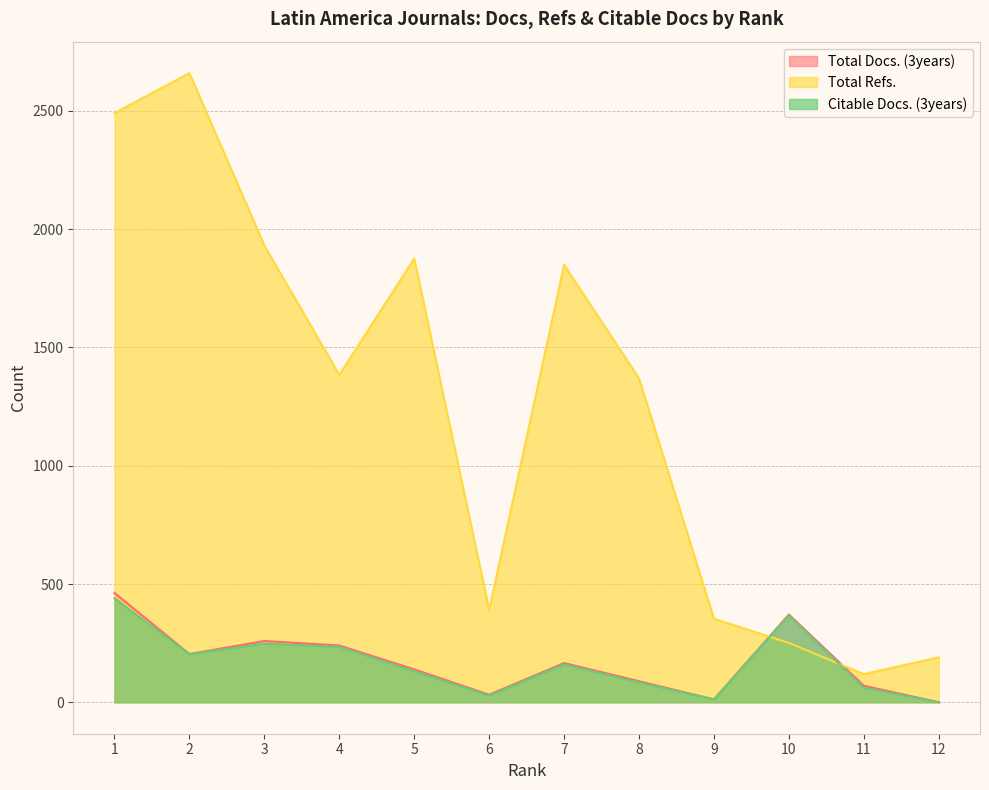

What is the sum of the Citable Docs. (3years) values at 7 and 6?

188